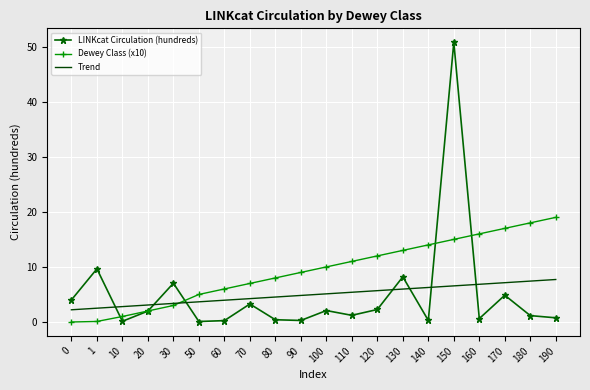

True or false: Trend and LINKcat Circulation (hundreds) cross at least once.

True